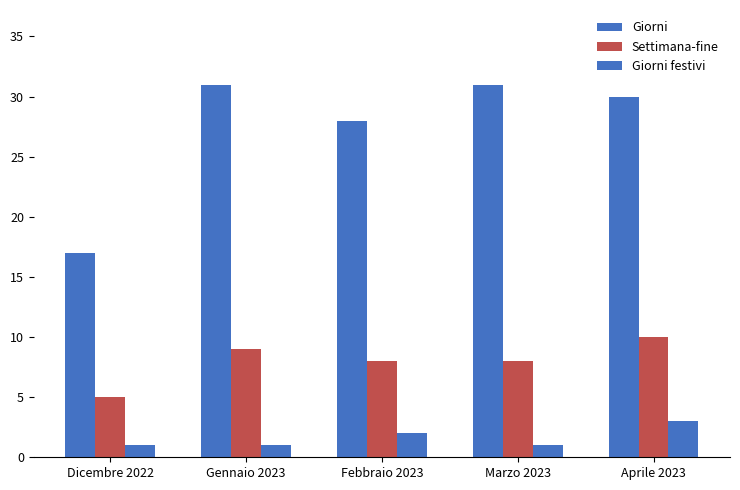

Does the chart contain stacked bars?

No